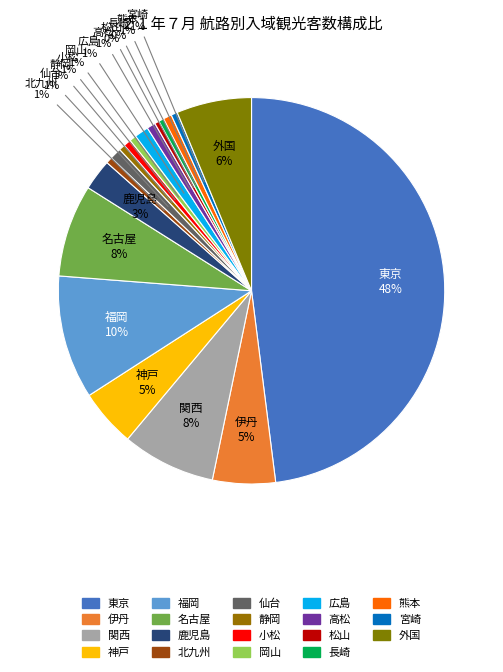

To the nearest percent, what is the average slice percentage?

5%